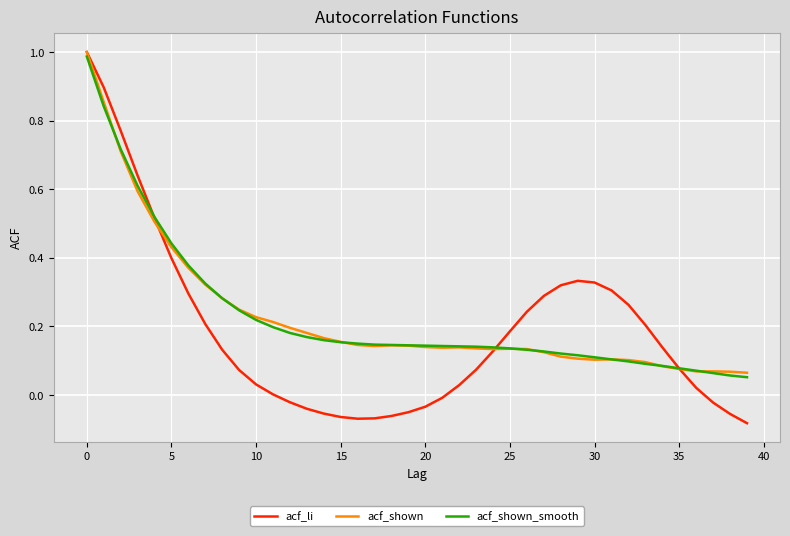

Which series has the largest range (max minus min)?

acf_li